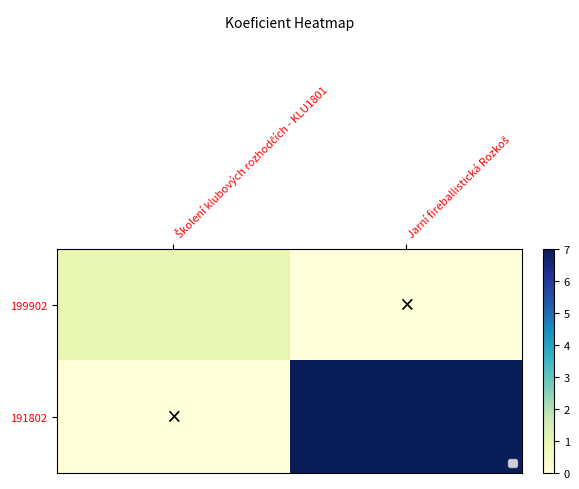

What is the difference between the 199902 values at Školení klubových rozhodčích - KLU1801 and Jarní fireballistická Rozkoš?

1